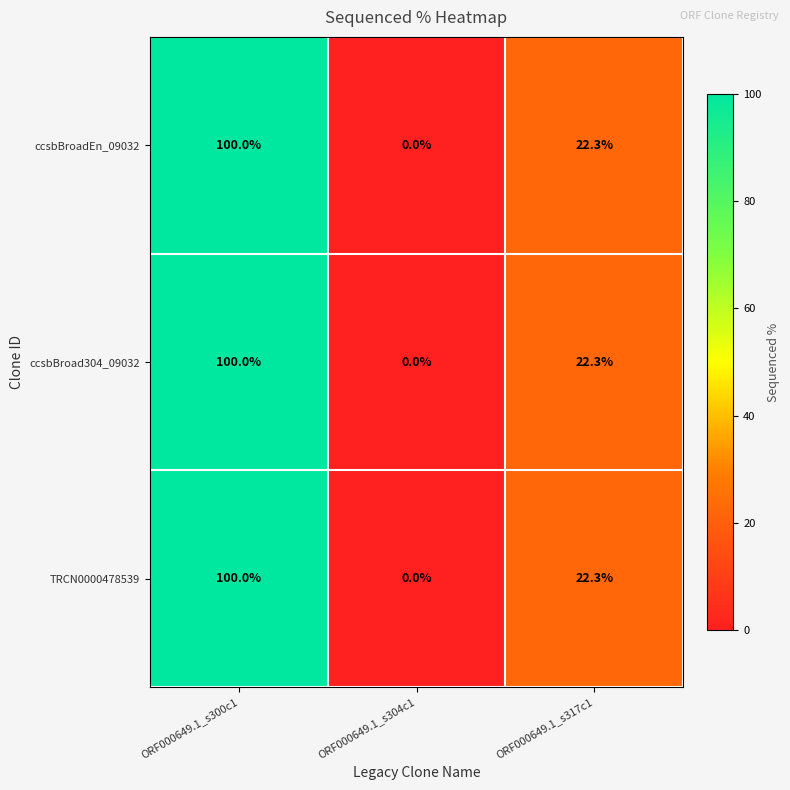

List the labels in order of ccsbBroad304_09032 value, smallest first.

ORF000649.1_s304c1, ORF000649.1_s317c1, ORF000649.1_s300c1